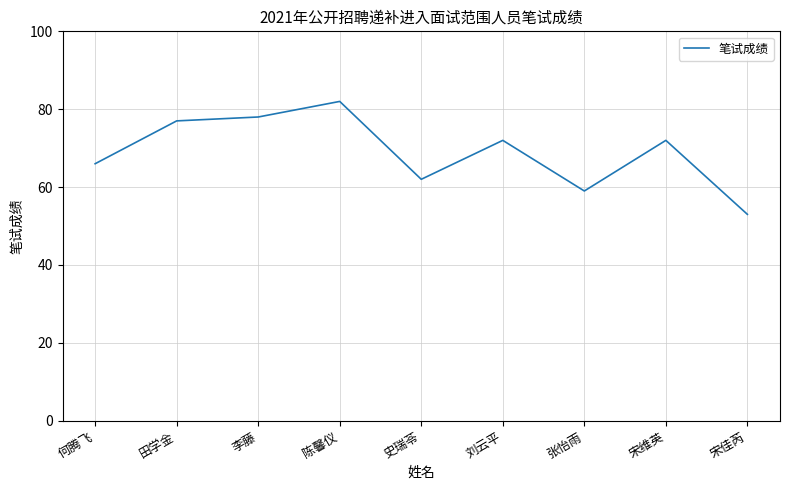

What is the smallest value displayed?

53